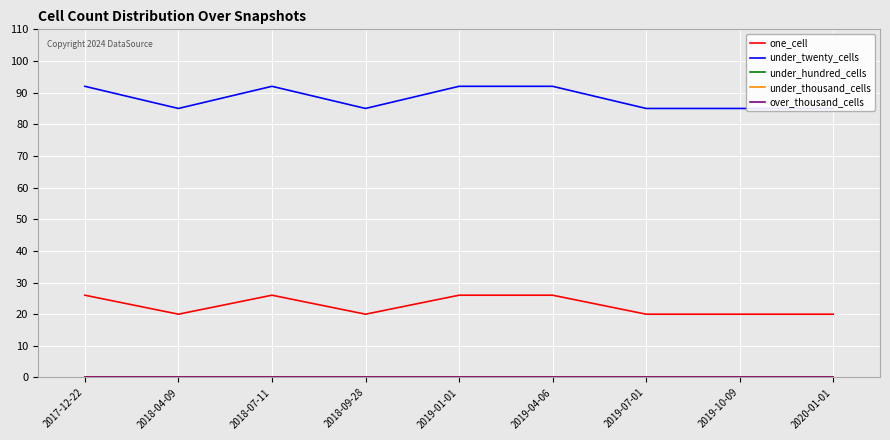

True or false: under_hundred_cells and under_twenty_cells intersect in this chart.

False